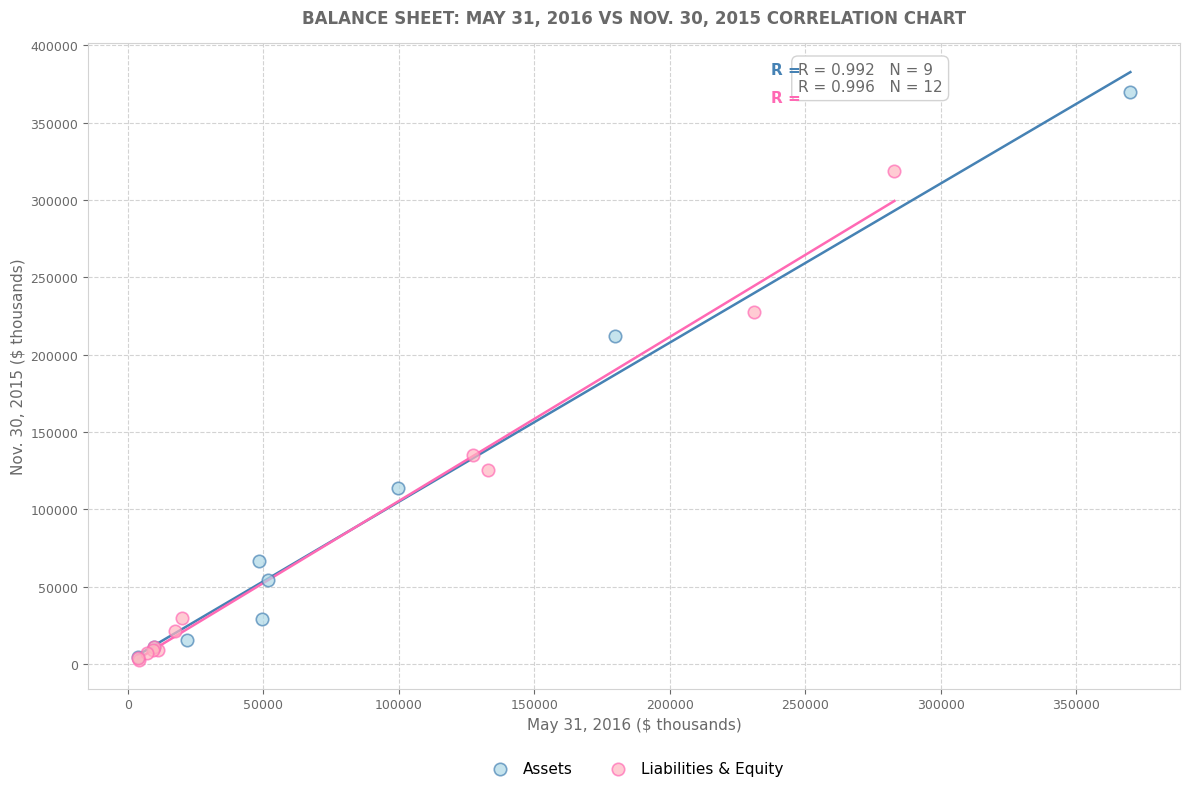

Which series has the largest Y range (max minus min)?

Assets